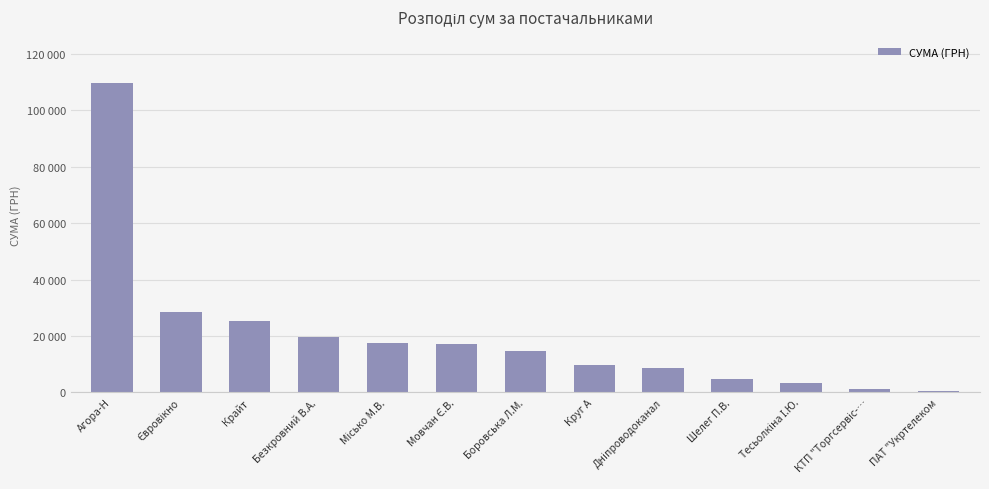

Does the chart contain stacked bars?

No